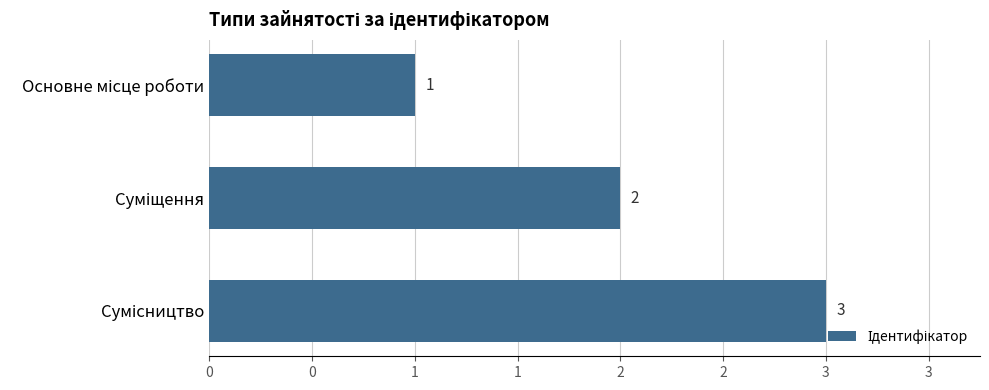

Does the chart contain any negative values?

No